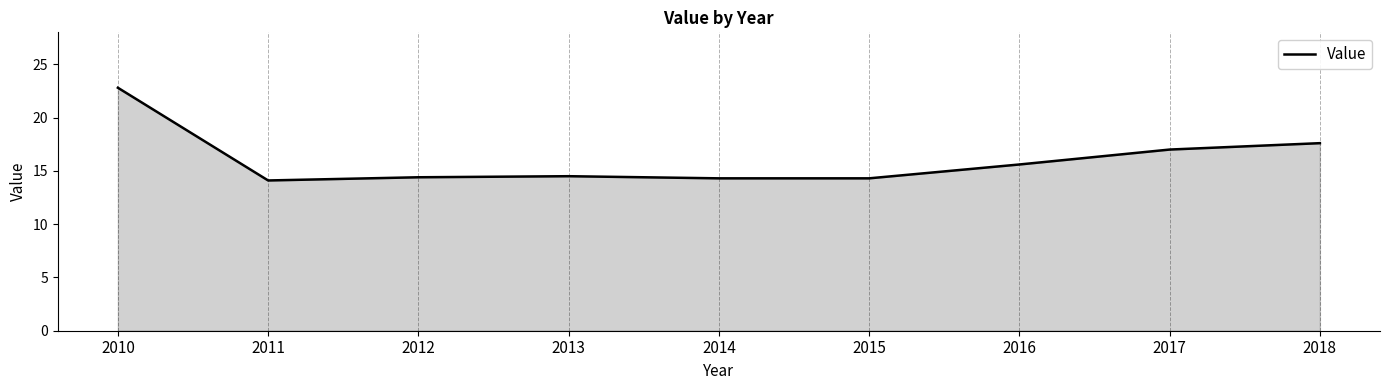

The value at 2014 is 6.6. True or false?

False